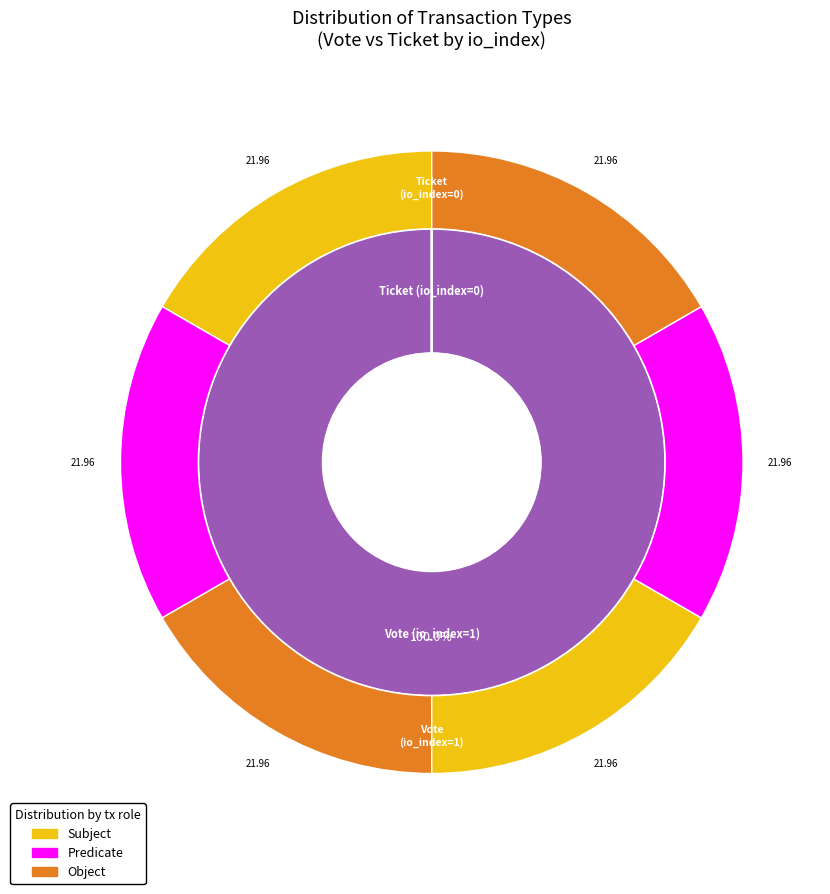

To the nearest percent, what portion does Vote represent?

100%